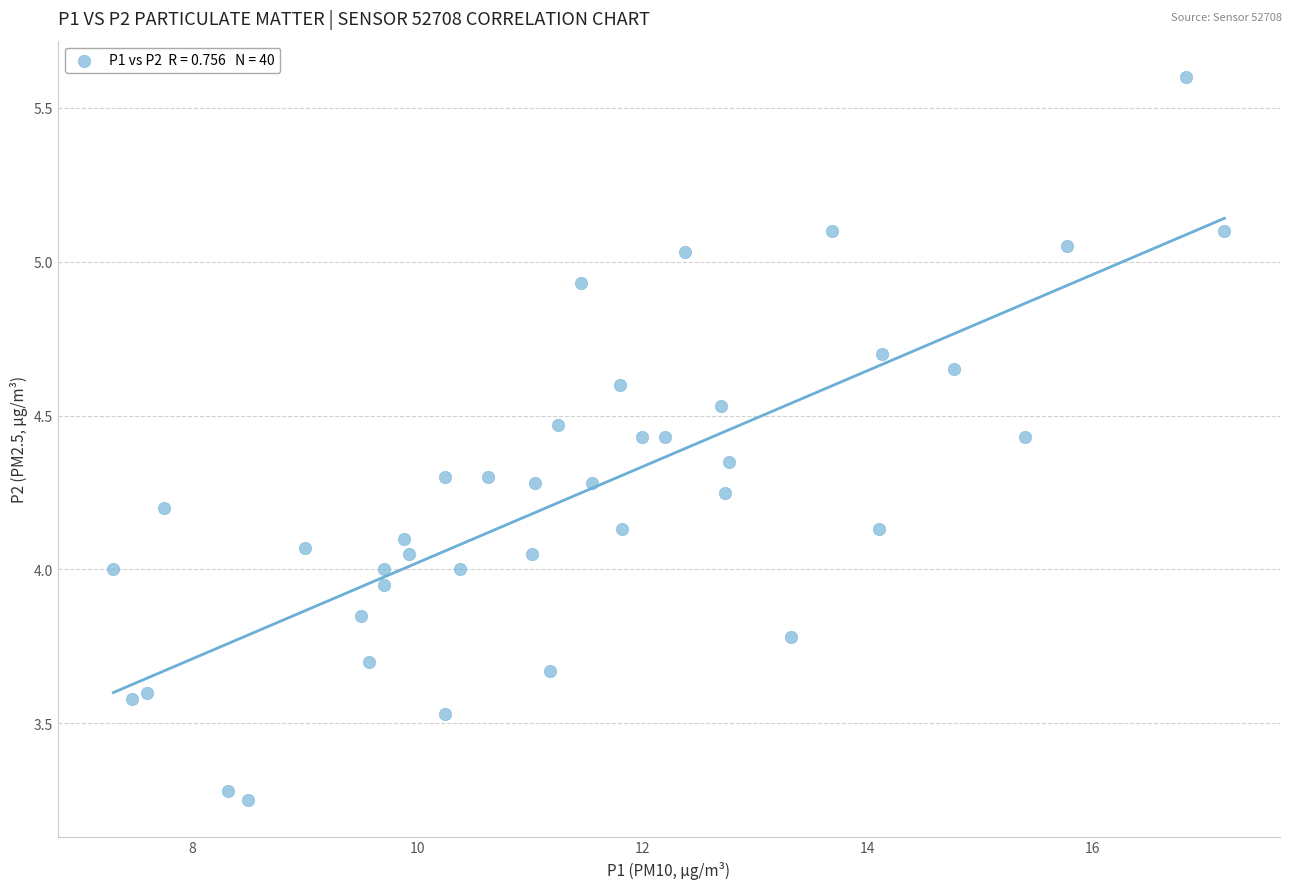

What is the range of X values (max minus min)?

9.9